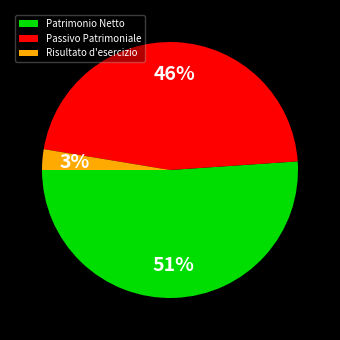

Combined, do Passivo Patrimoniale and Patrimonio Netto account for over 50%?

Yes